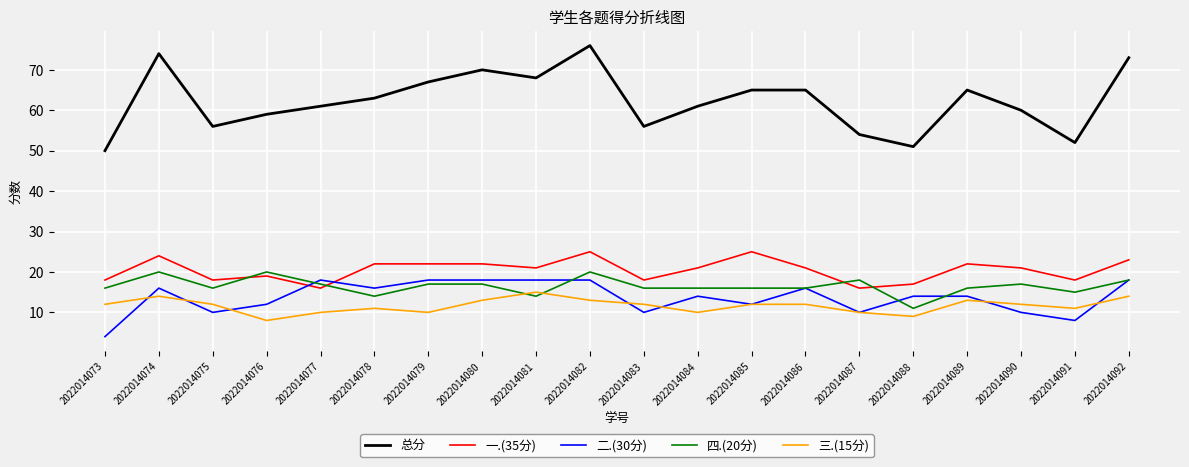

What is the total value across all series at 2022014089?

130